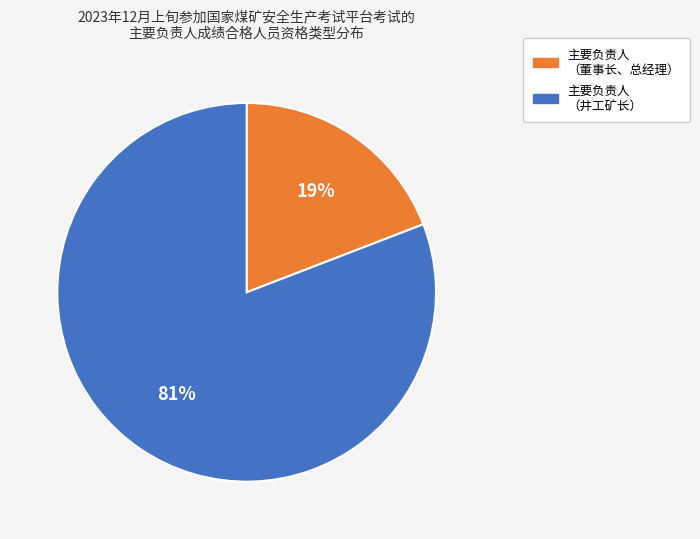

Is there any slice that represents more than half of the pie?

Yes